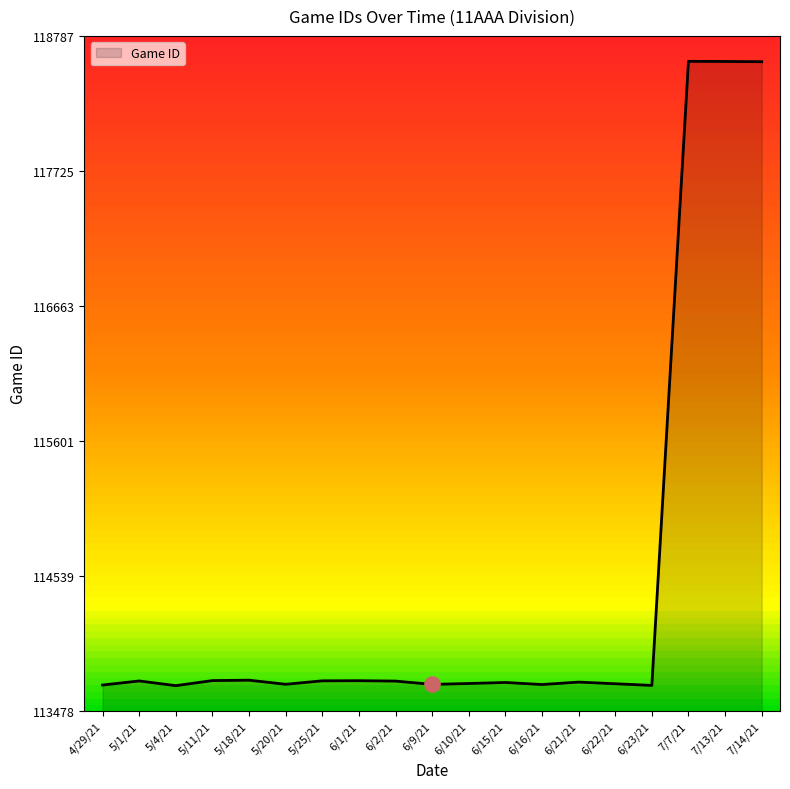

What is the change in value from 6/15/21 to 7/13/21?

+4883